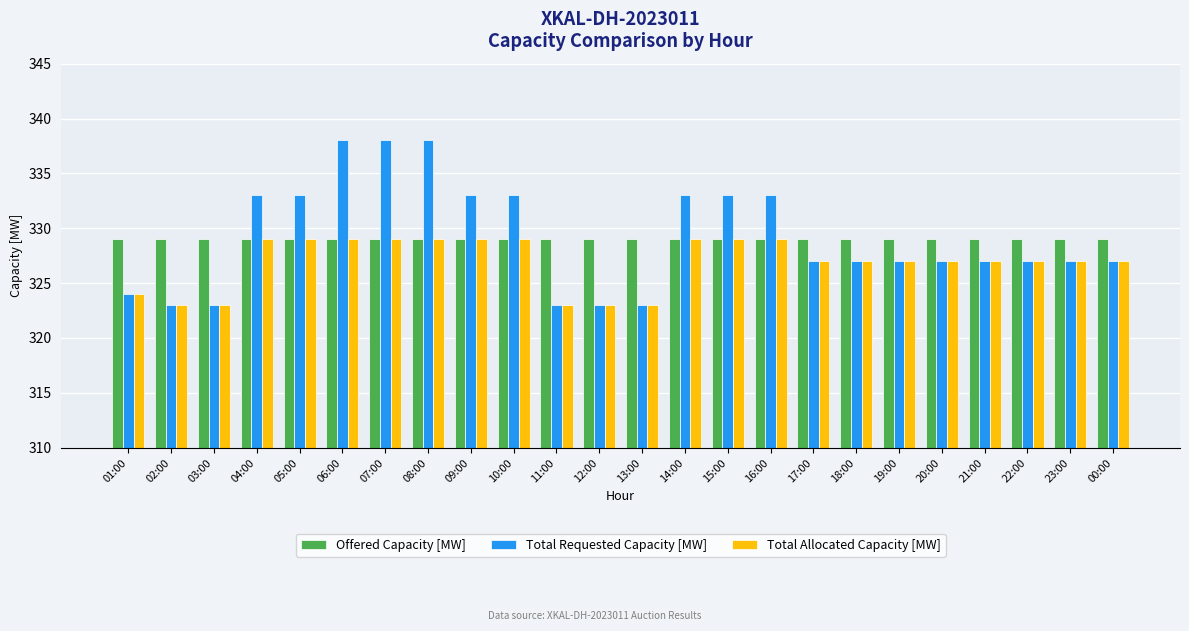

What position from the right is 09:00?

16